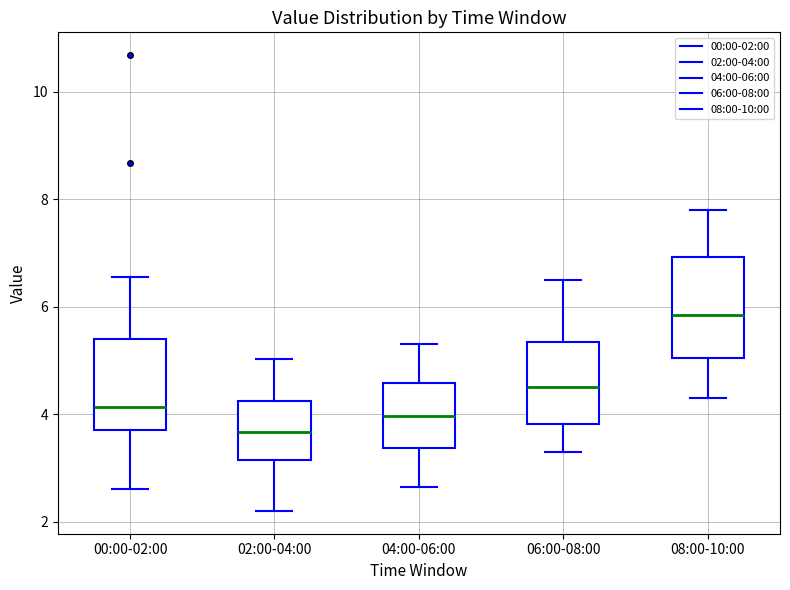

Reading left to right, transcribe this box plot: for each box, give where its median line is, the range the box spans, and where its two whiskers end, as read against the y-axis. The values are not printed on the chart, so give them approximately, as read against the axis.

00:00-02:00: median 4.2, box 3.8 to 5.4, whiskers 2.6 to 6.6
02:00-04:00: median 3.6, box 3.2 to 4.2, whiskers 2.2 to 5.0
04:00-06:00: median 4.0, box 3.4 to 4.6, whiskers 2.6 to 5.4
06:00-08:00: median 4.6, box 3.8 to 5.4, whiskers 3.4 to 6.6
08:00-10:00: median 5.8, box 5.0 to 7.0, whiskers 4.4 to 7.8